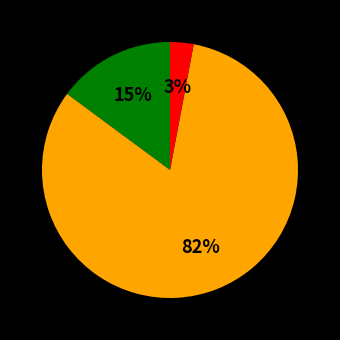

To the nearest percent, what is the difference between the largest and smallest slice percentages?

79%